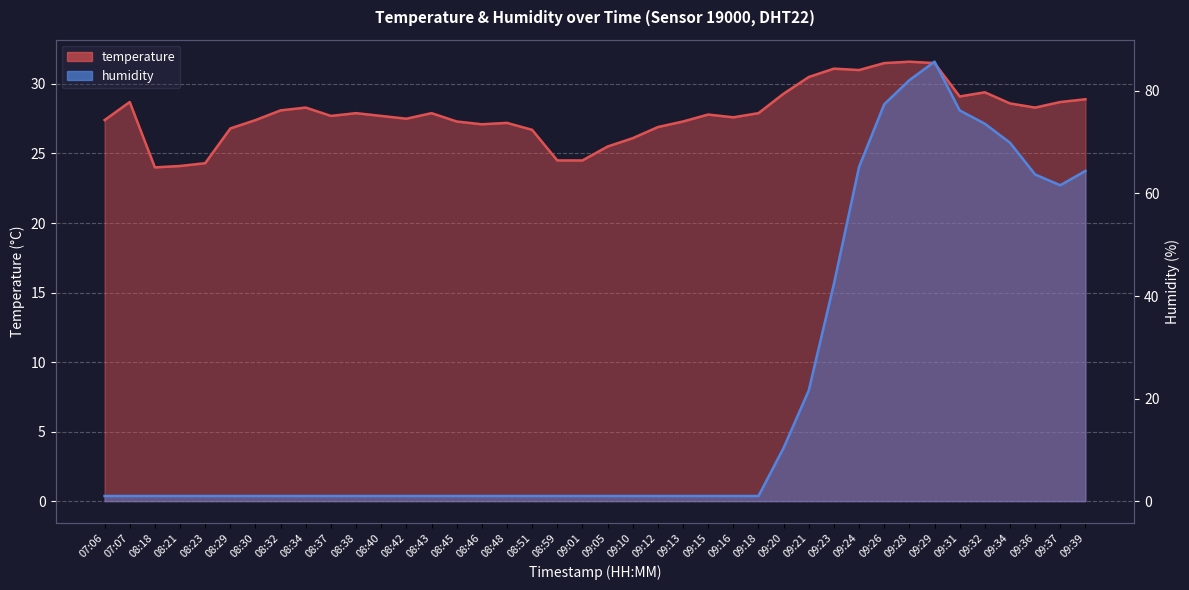

How many values in the temperature series exceed 27?

30